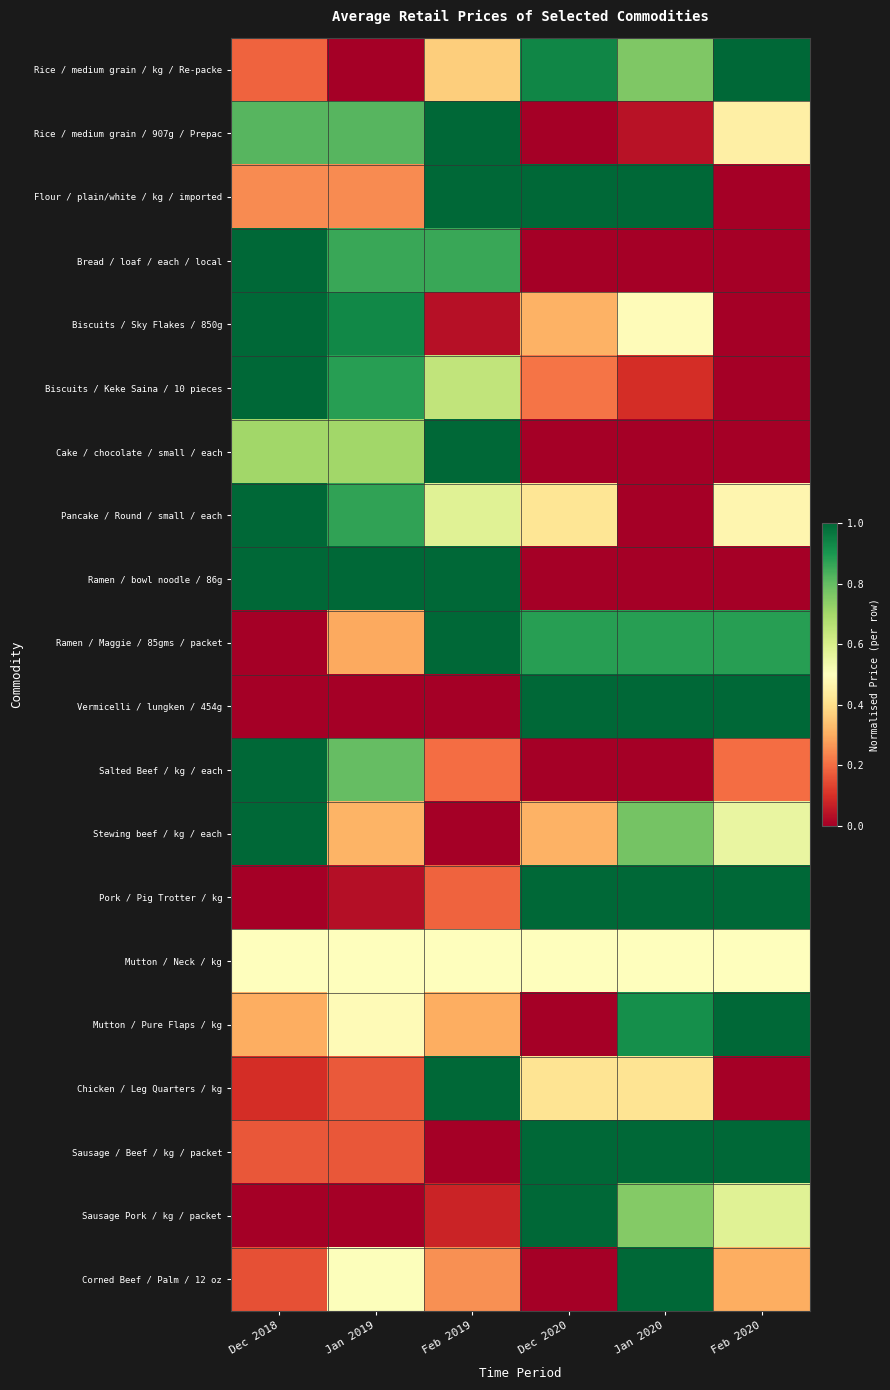

How many distinct data groups are displayed?

20